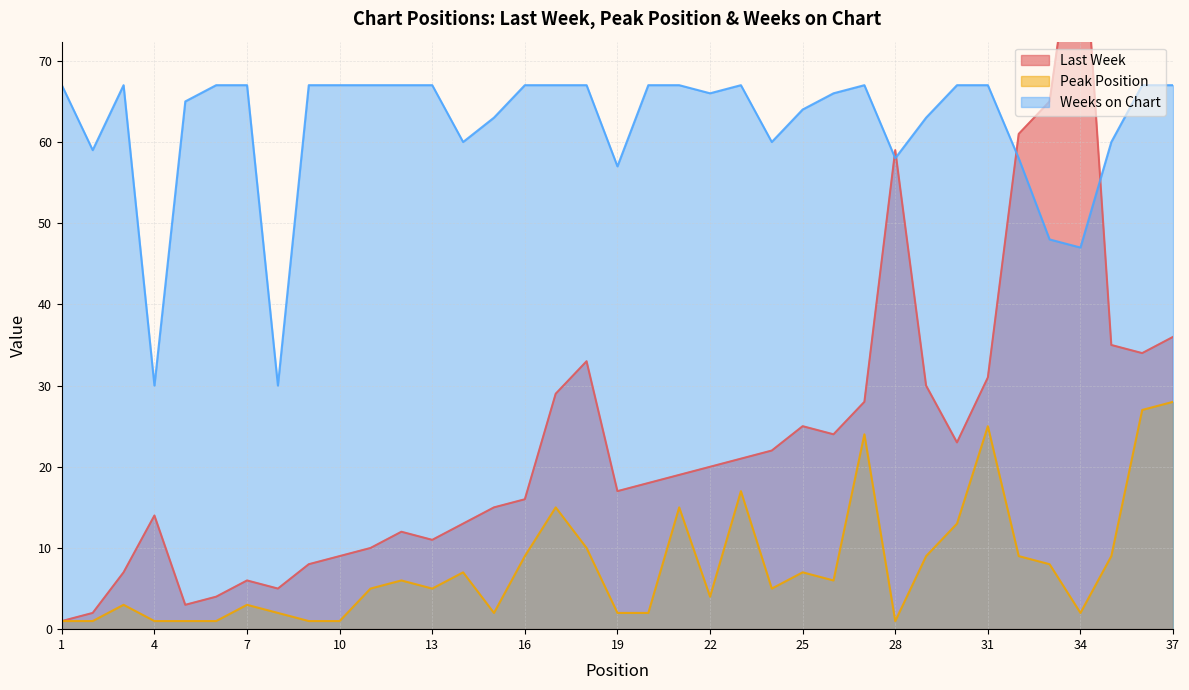

Which series changed the most between 23 and 28?

Last Week